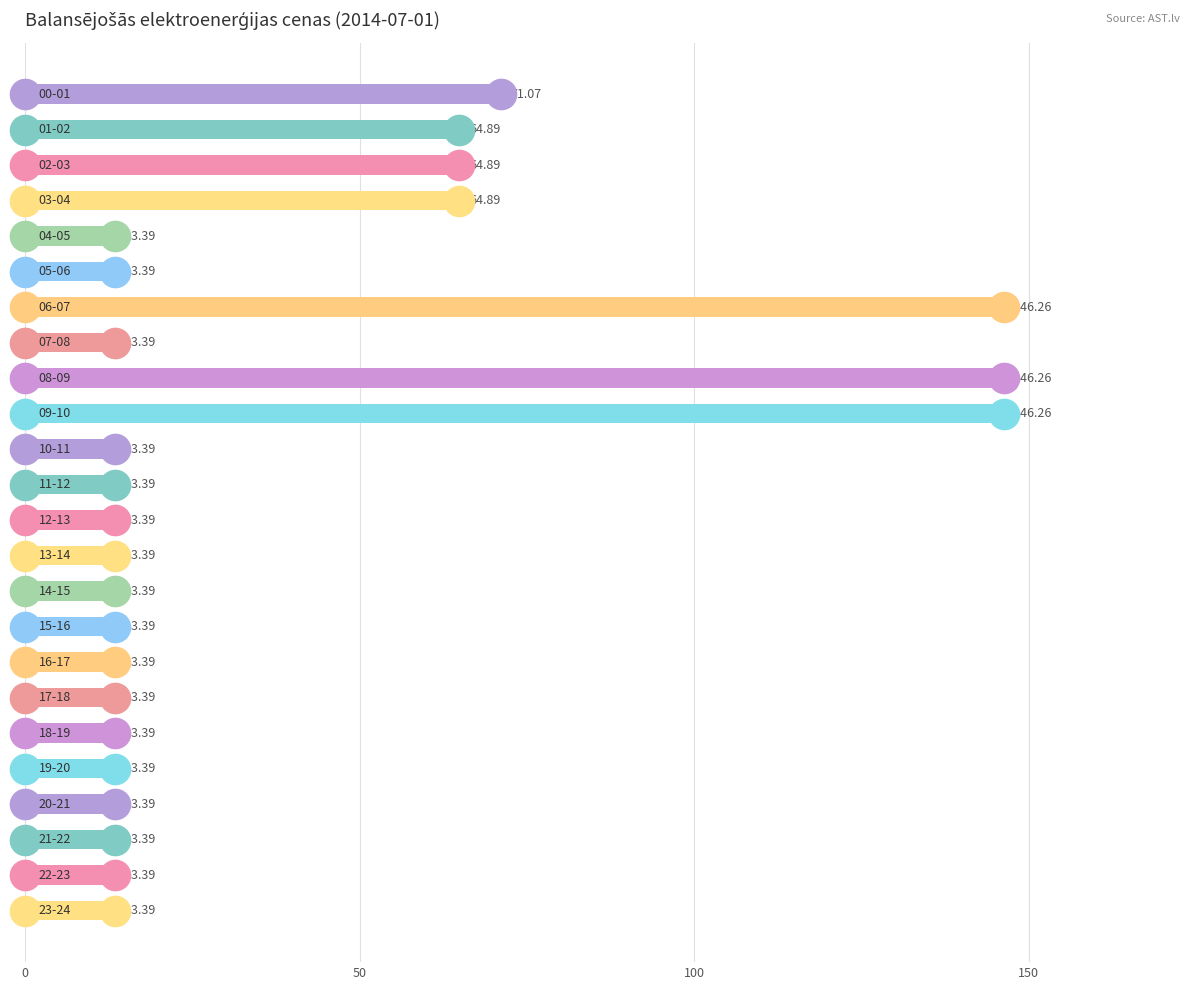

What is the difference between the maximum and second lowest values?

132.9